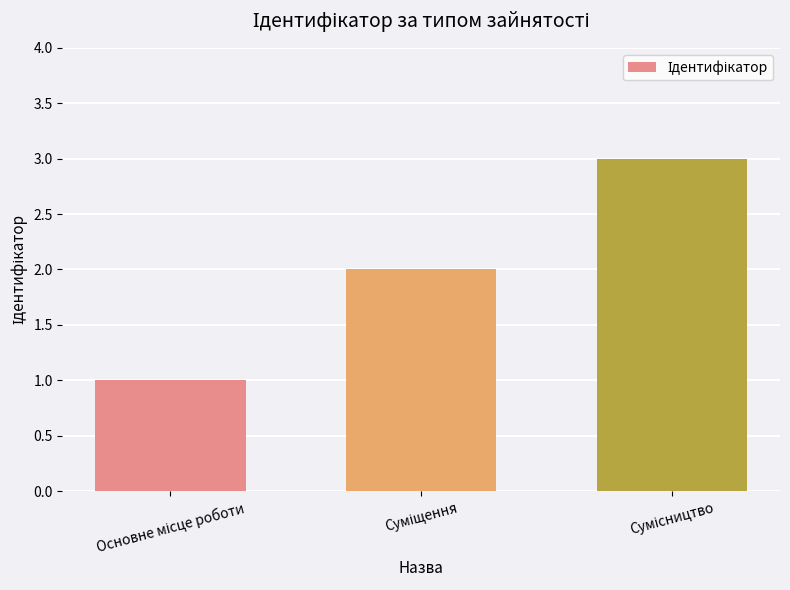

What is the minimum value shown in the chart?

1